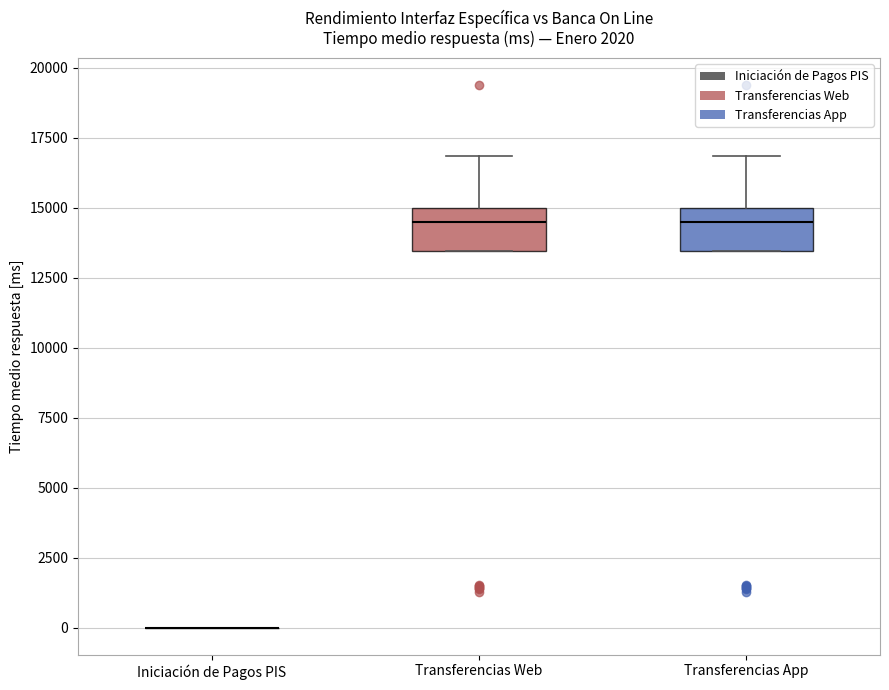

Where is the upper edge of the box for Transferencias App on the y-axis? The values are not printed on the chart, so give them approximately, as read against the axis.

15000